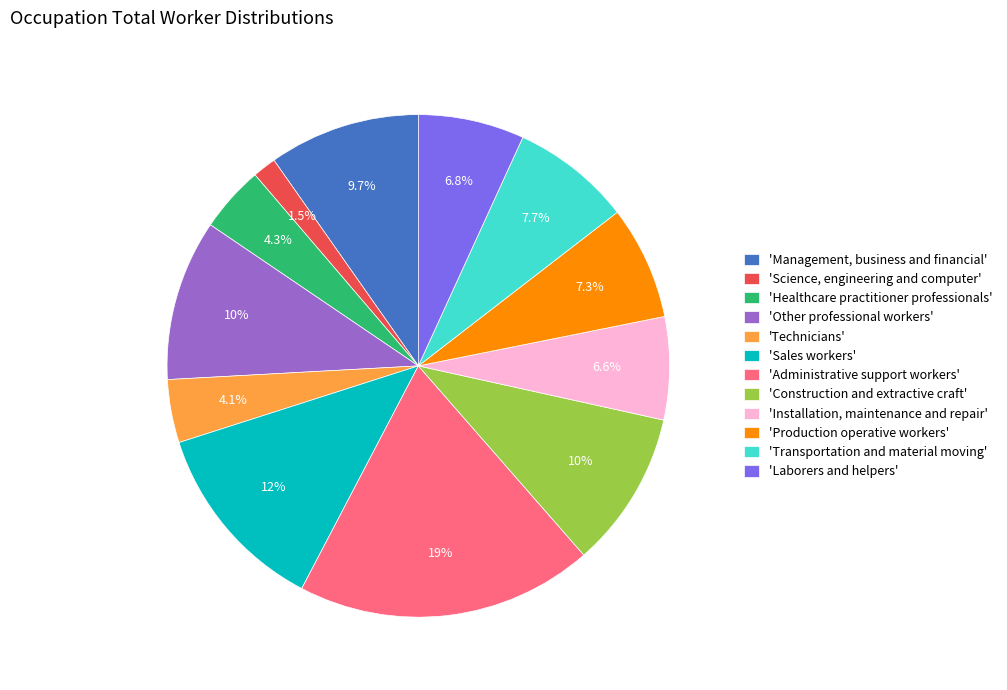

Is there any slice that represents more than half of the pie?

No